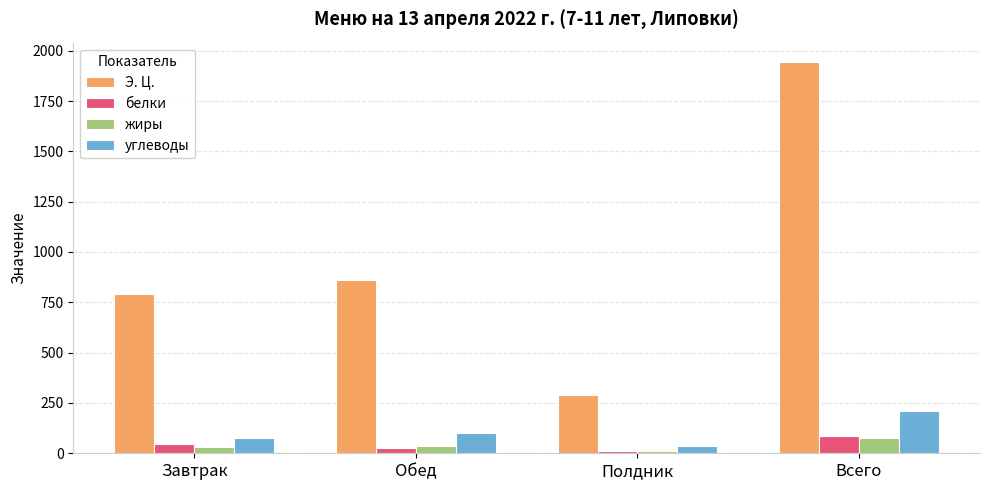

What is the greatest value displayed?

1943.0